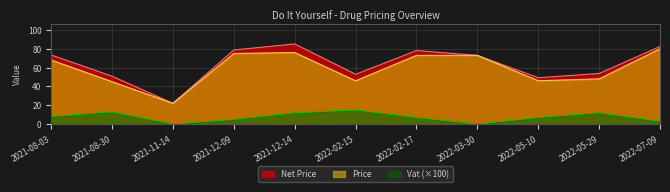

How many lines are shown in the chart?

3